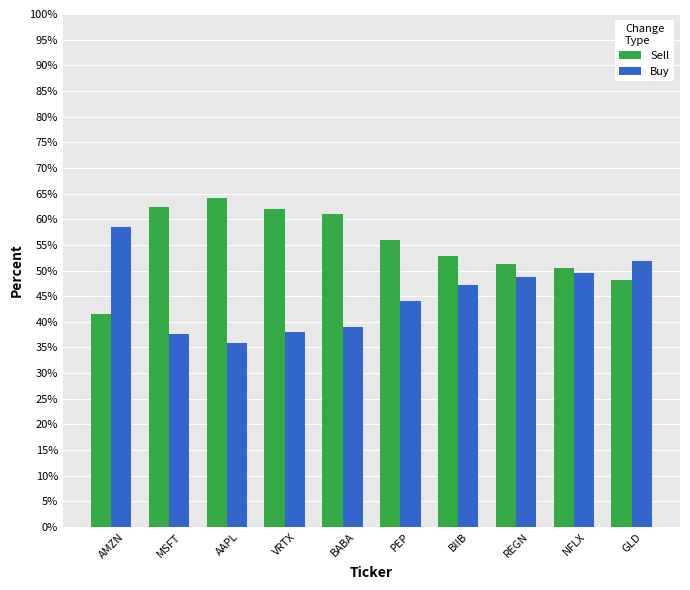

True or false: Buy has a value of 47.2 at BIIB.

True